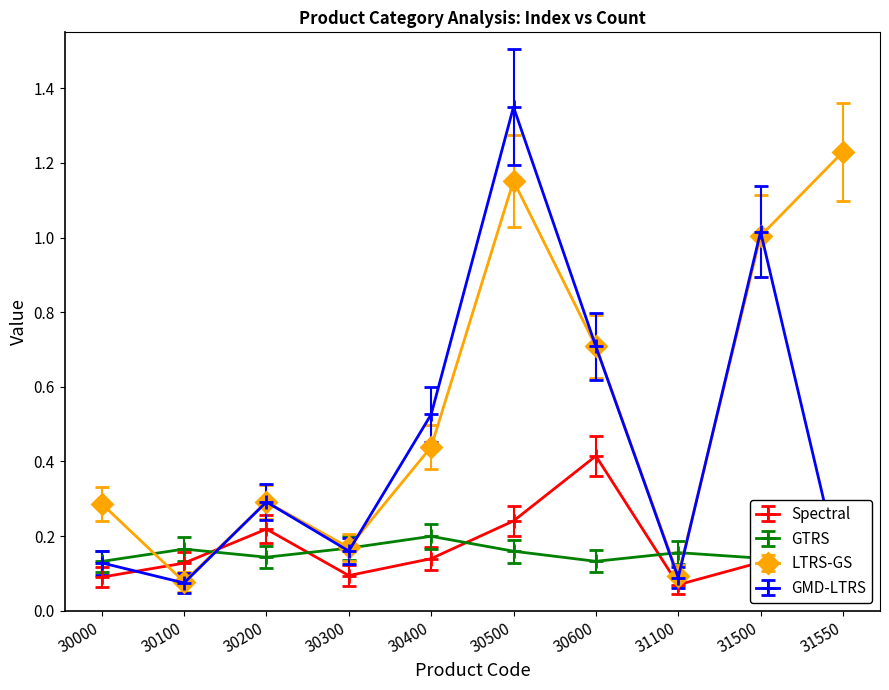

What are all the series names shown in the legend?

Spectral, GTRS, LTRS-GS, GMD-LTRS